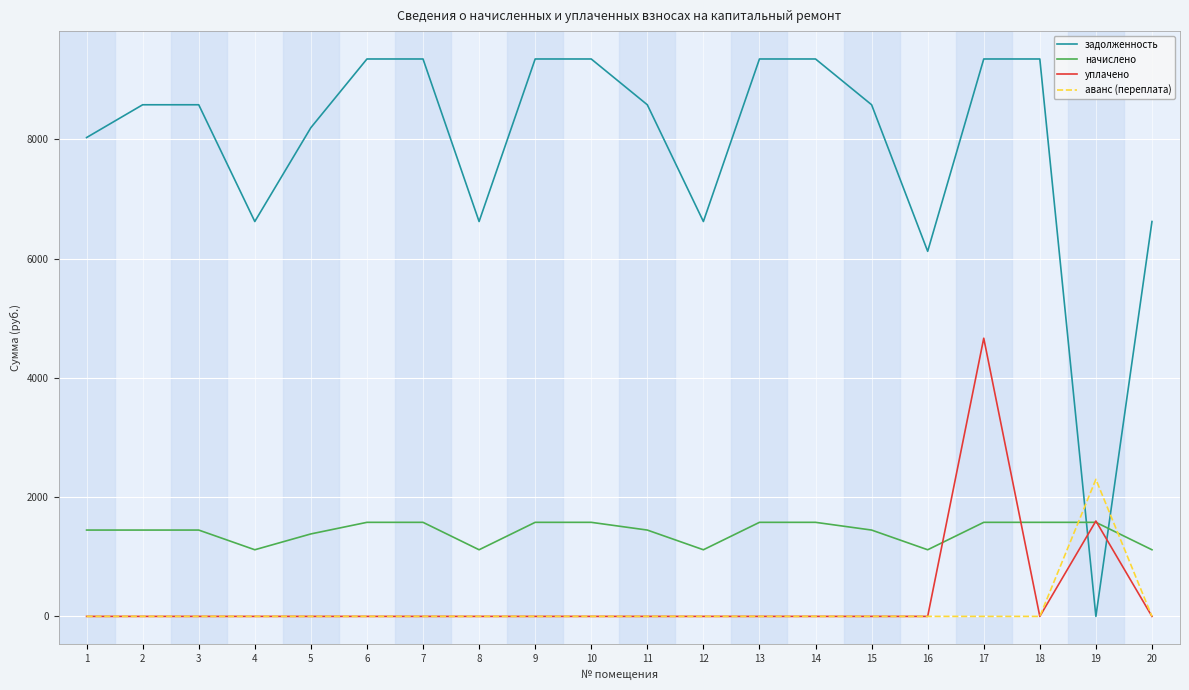

Reading left to right, what are all the values shown in this chart?

задолженность: 8032.4	8582.4	8582.4	6624.0	8198.4	9350.4	9350.4	6624.0	9350.4	9350.4	8582.4	6624.0	9350.4	9350.4	8582.4	6124.0	9350.4	9350.4	0.0	6624.0
начислено: 1448.3	1448.3	1448.3	1117.8	1383.5	1577.9	1577.9	1117.8	1577.9	1577.9	1448.3	1117.8	1577.9	1577.9	1448.3	1117.8	1577.9	1577.9	1577.9	1117.8
уплачено: 0.0	0.0	0.0	0.0	0.0	0.0	0.0	0.0	0.0	0.0	0.0	0.0	0.0	0.0	0.0	0.0	4666.4	0.0	1600.0	0.0
аванс (переплата): 0.0	0.0	0.0	0.0	0.0	0.0	0.0	0.0	0.0	0.0	0.0	0.0	0.0	0.0	0.0	0.0	0.0	0.0	2298.9	0.0